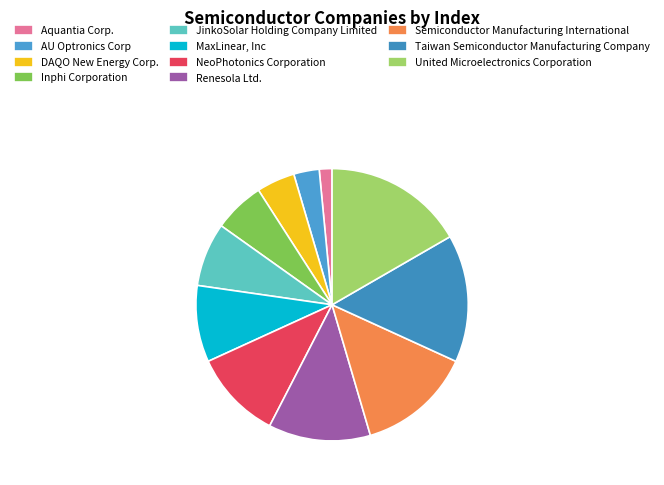

To the nearest percent, what is the difference between the Renesola Ltd. and MaxLinear, Inc slice percentages?

3%